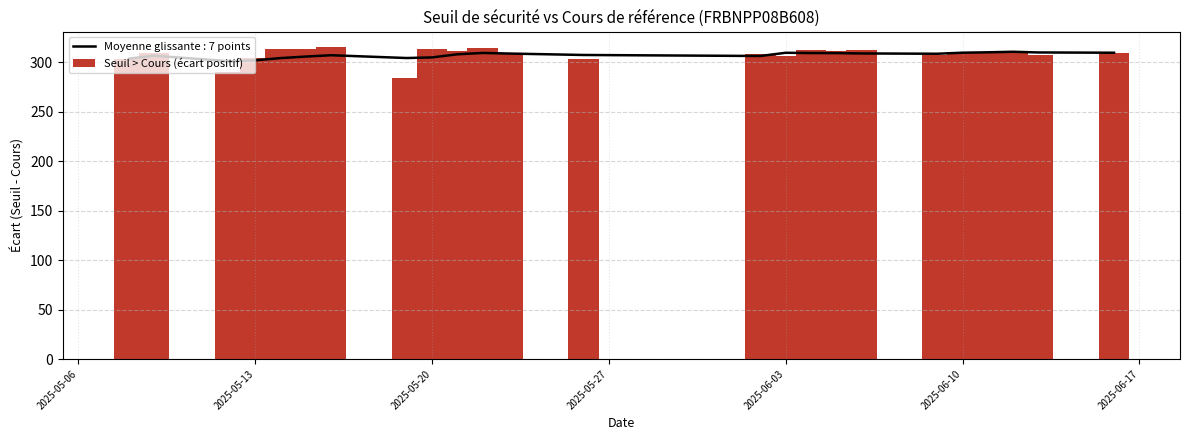

What is the minimum value for Moyenne glissante : 7 points?

301.2